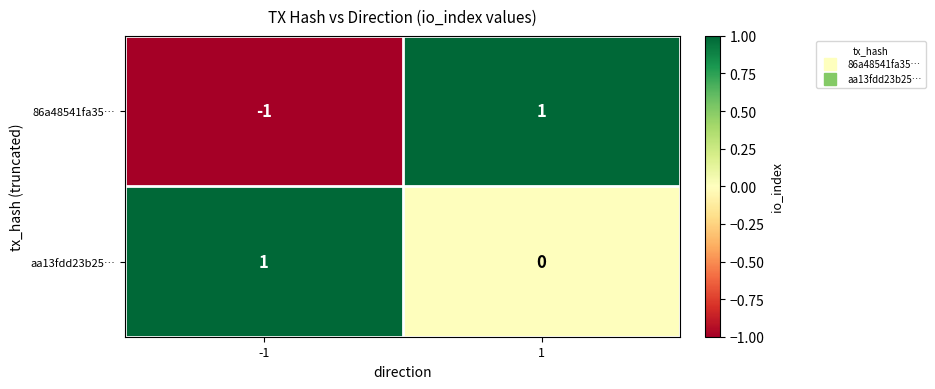

Count the number of categories in the chart.

2